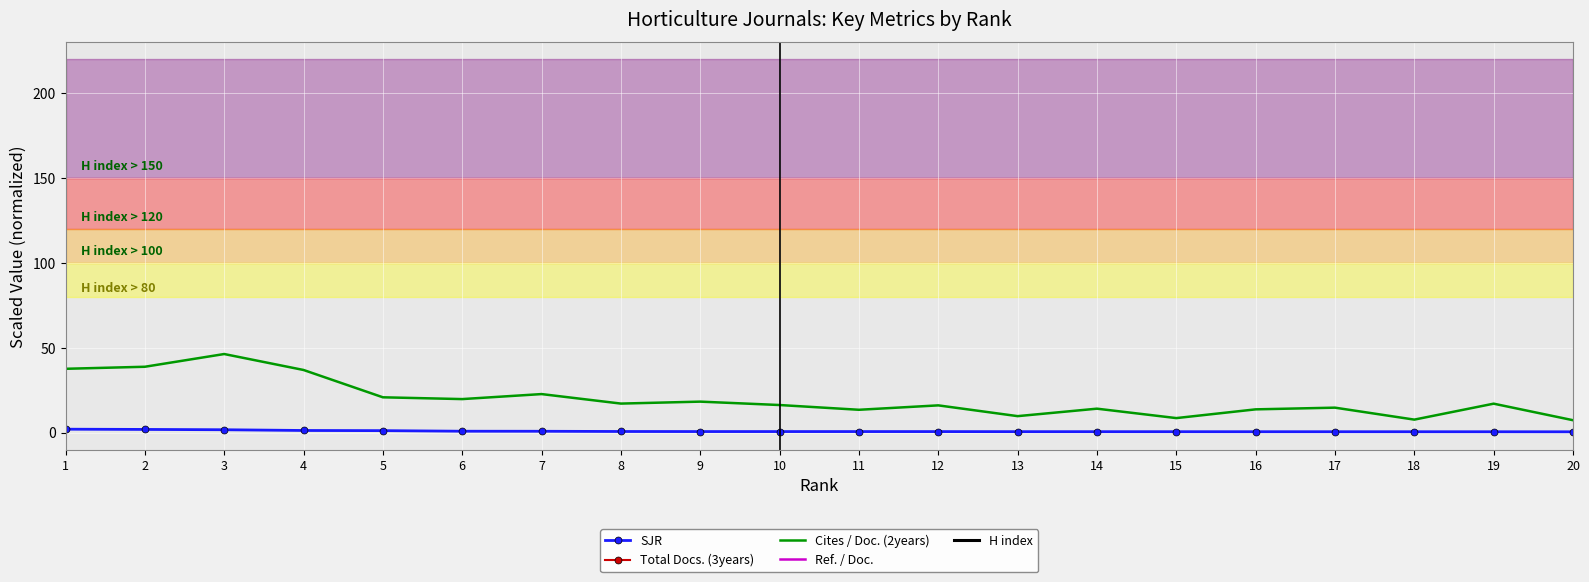

Reading left to right, extract all data points from this chart.

SJR: 2.1	1.9	1.7	1.3	1.2	0.9	0.8	0.7	0.7	0.7	0.7	0.7	0.6	0.6	0.6	0.6	0.6	0.6	0.6	0.5
Total Docs. (3years): 4300.0	76400.0	205600.0	84000.0	19300.0	150000.0	226100.0	700.0	95700.0	13400.0	50400.0	38900.0	13100.0	14900.0	23000.0	65700.0	35400.0	5600.0	191800.0	7500.0
Cites / Doc. (2years): 37.6	38.8	46.3	37.0	20.8	19.8	22.7	17.2	18.3	16.3	13.5	16.1	9.8	14.2	8.6	13.8	14.8	7.7	17.1	7.3
Ref. / Doc.: 2397.7	2218.3	1571.7	1881.0	2126.0	2090.3	2021.0	1114.3	2113.7	2114.3	1655.7	1826.3	1927.7	1819.3	950.3	1912.7	775.3	2245.7	1980.0	404.0
H index: 1000.0	6700.0	16800.0	17000.0	2800.0	5400.0	14500.0	3300.0	20500.0	1500.0	10100.0	9000.0	5700.0	9200.0	1900.0	9800.0	3400.0	1800.0	3600.0	1500.0